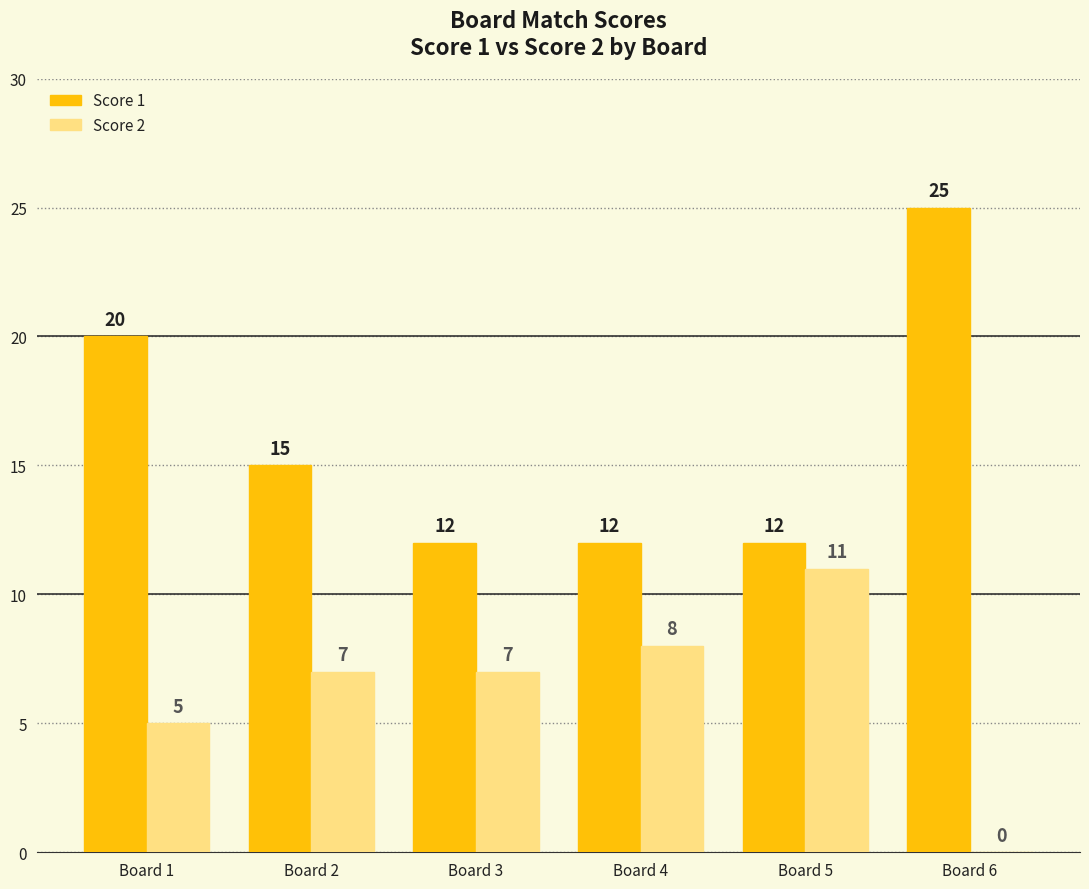

What are all the series names shown in the legend?

Score 1, Score 2